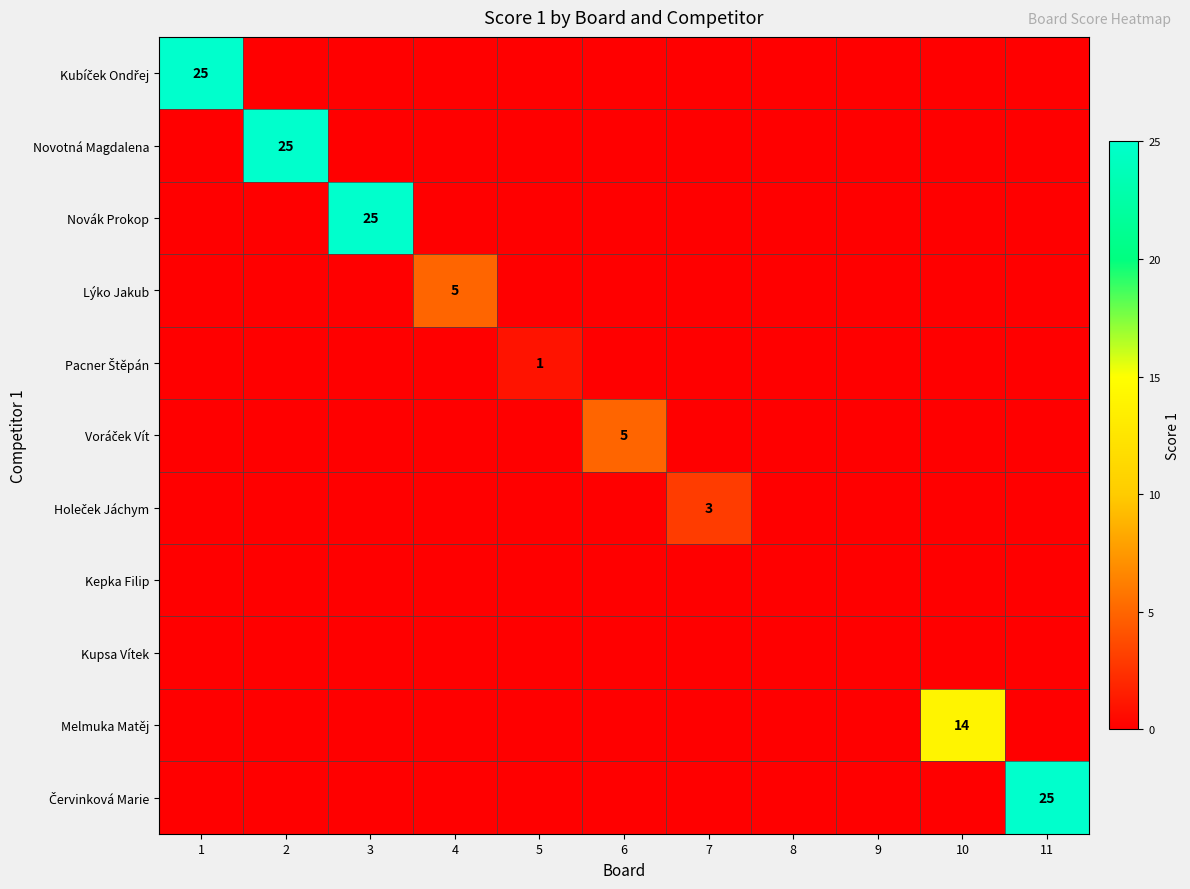

The Voráček Vít series shows 0 at 8. True or false?

True